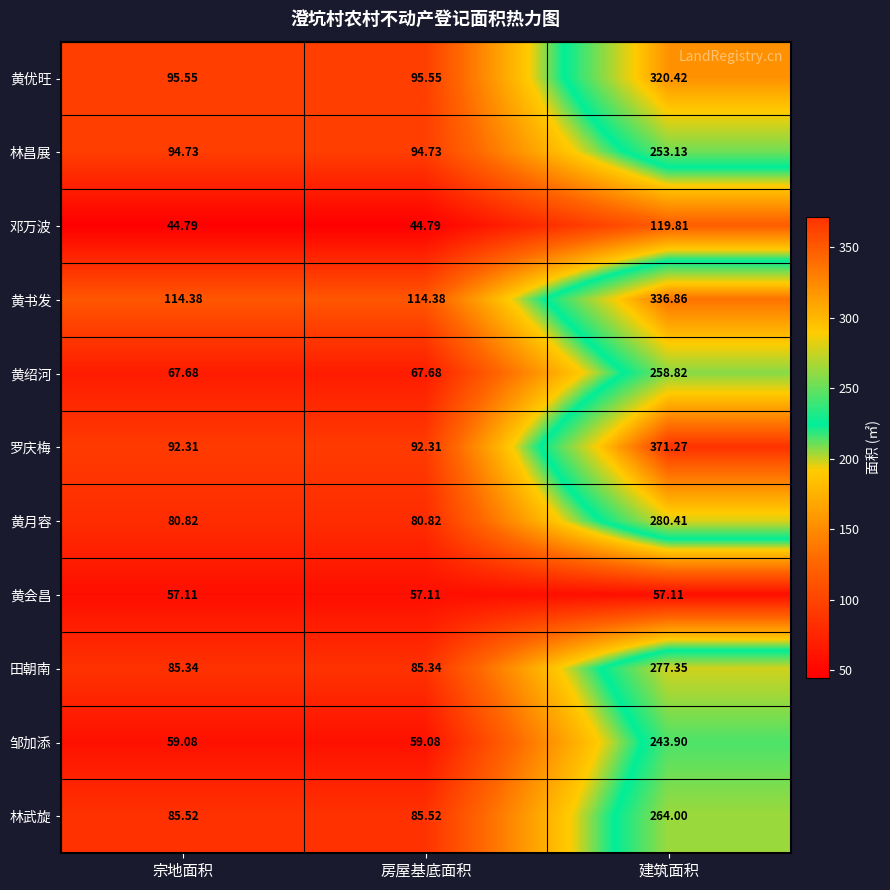

At 房屋基底面积, list the series in order from largest to smallest.

黄书发, 黄优旺, 林昌展, 罗庆梅, 林武旋, 田朝南, 黄月容, 黄绍河, 邹加添, 黄会昌, 邓万波